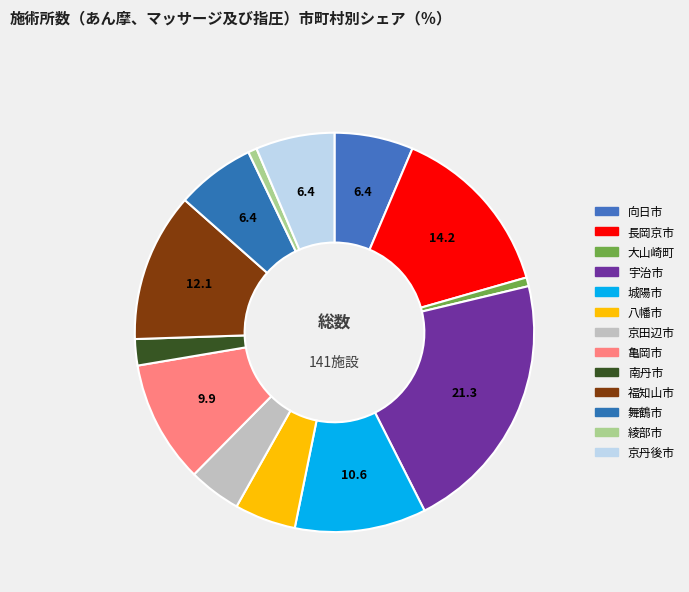

To the nearest percent, what percentage of the pie is 城陽市?

11%